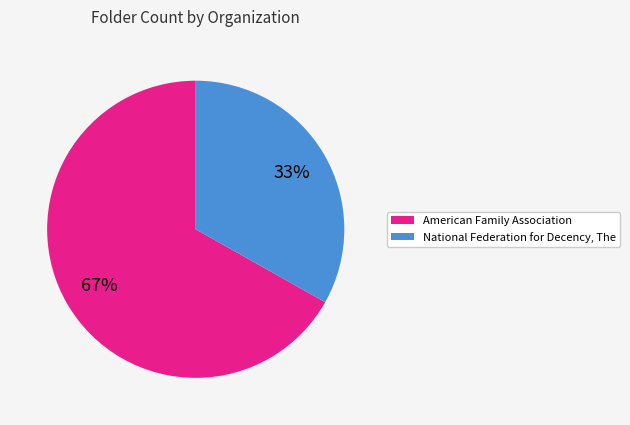

Count the number of slices in the pie.

2